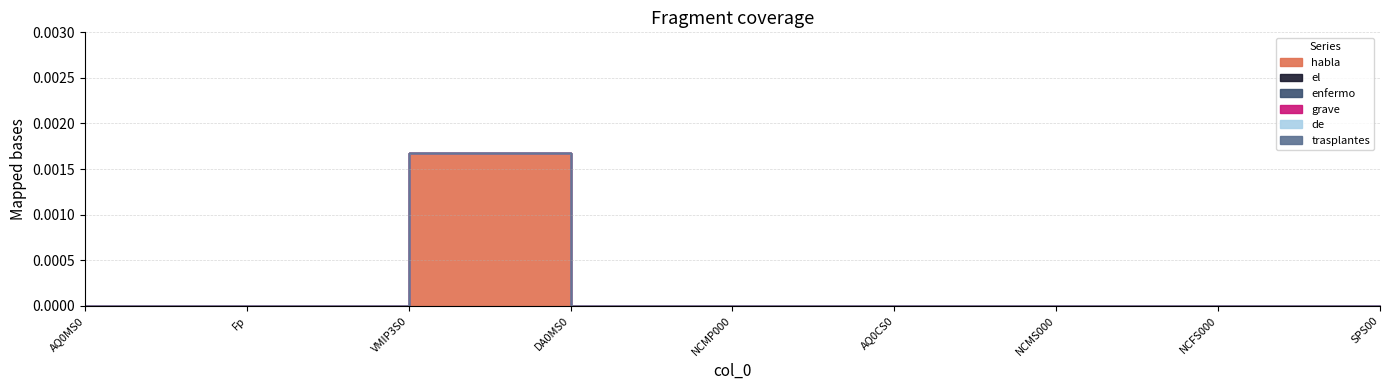

Is it true that de equals 0.0 at AQ0MS0?

True